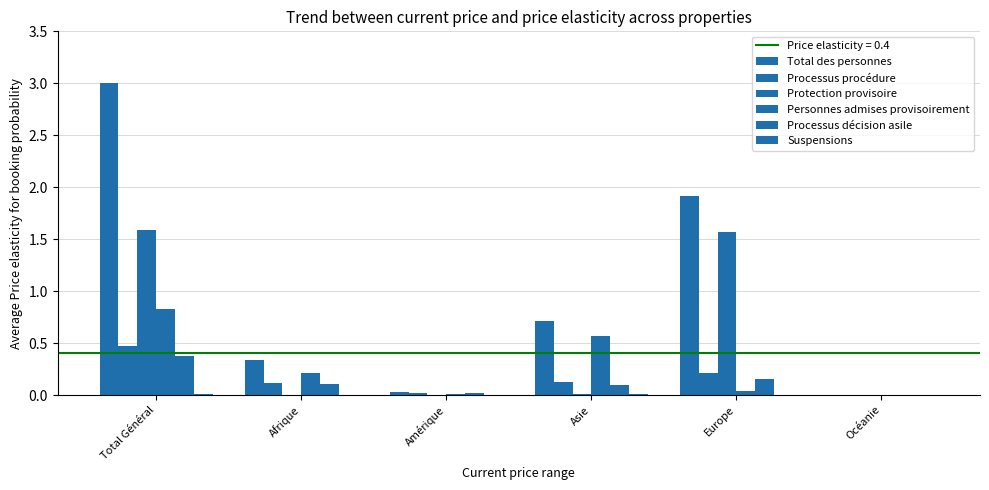

Reading left to right, what are all the values shown in this chart?

Total des personnes: 3.0	0.3	0.0	0.7	1.9	0.0
Processus procédure: 0.5	0.1	0.0	0.1	0.2	0.0
Protection provisoire: 1.6	0.0	0.0	0.0	1.6	0.0
Personnes admises provisoirement: 0.8	0.2	0.0	0.6	0.0	0.0
Processus décision asile: 0.4	0.1	0.0	0.1	0.2	0.0
Suspensions: 0.0	0.0	0.0	0.0	0.0	0.0